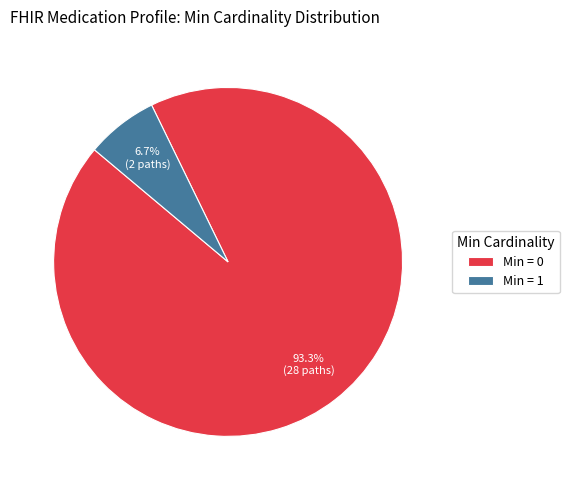

How many slices are in this pie chart?

2